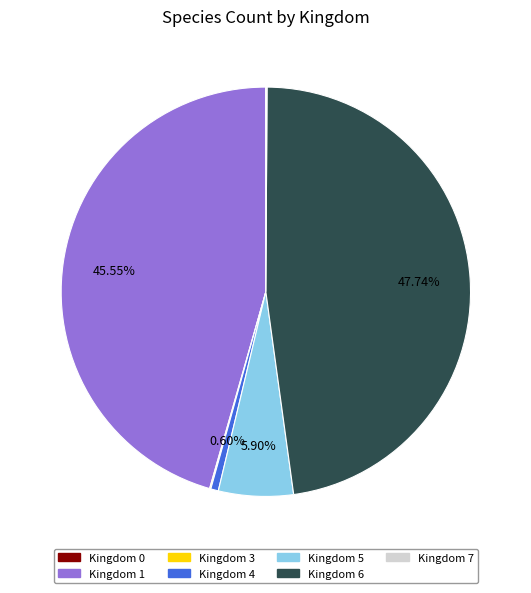

Do Kingdom 5 and Kingdom 4 together represent more than half of the pie?

No